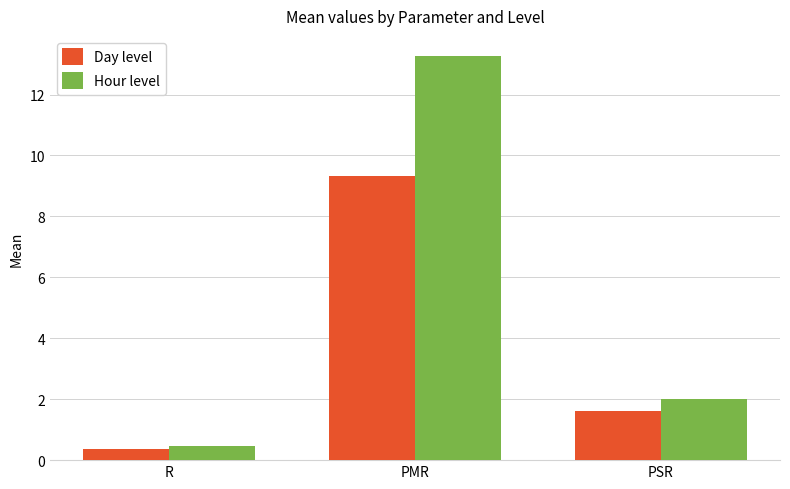

The Hour level series shows 2.0 at PSR. True or false?

True